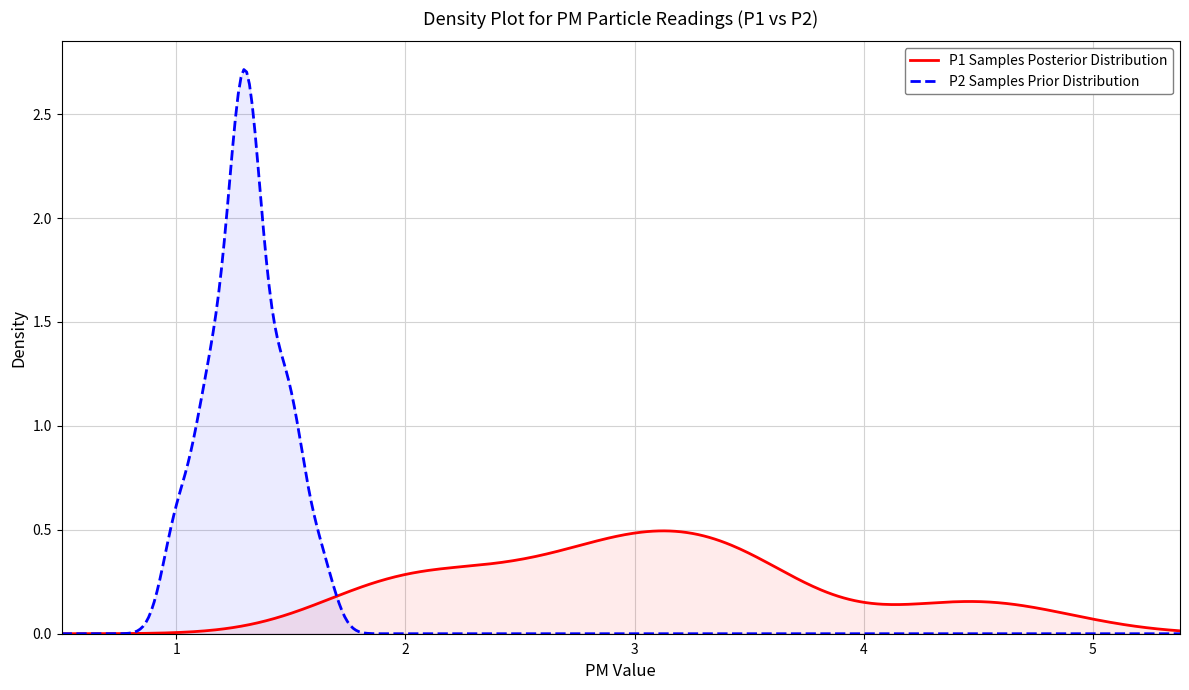

Between P1 and 15, which is larger?

15